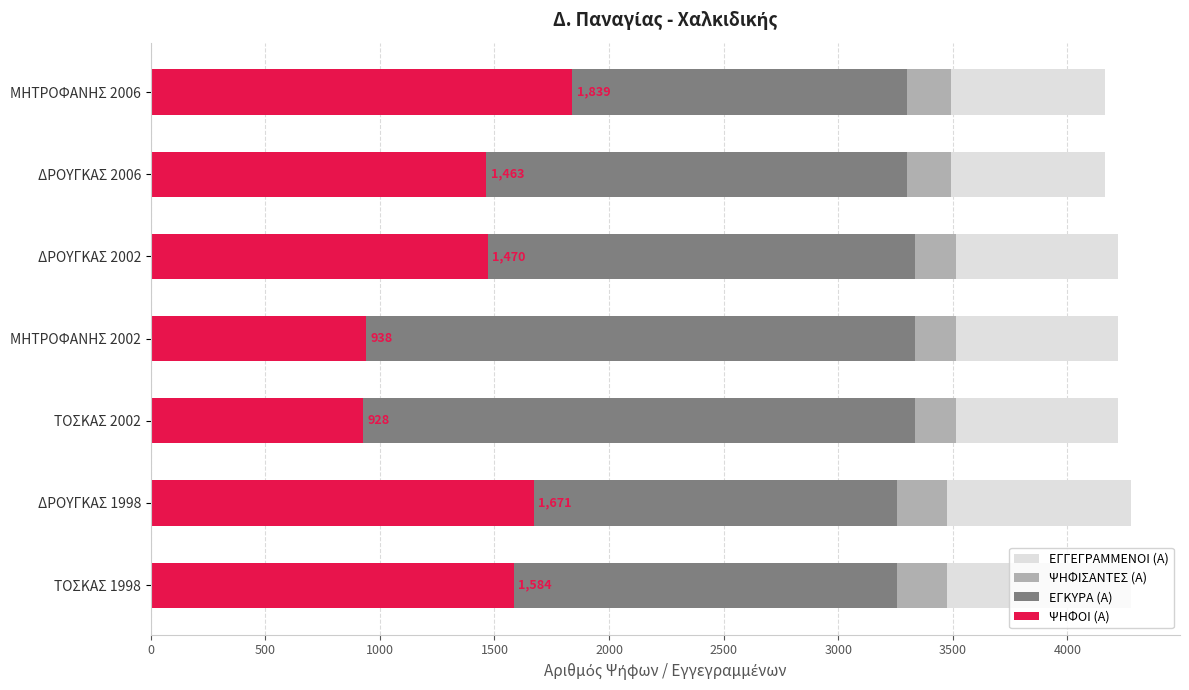

Rank the series at ΜΗΤΡΟΦΑΝΗΣ 2006 from highest to lowest value.

ΕΓΓΕΓΡΑΜΜΕΝΟΙ (Α), ΨΗΦΙΣΑΝΤΕΣ (Α), ΕΓΚΥΡΑ (Α), ΨΗΦΟΙ (Α)